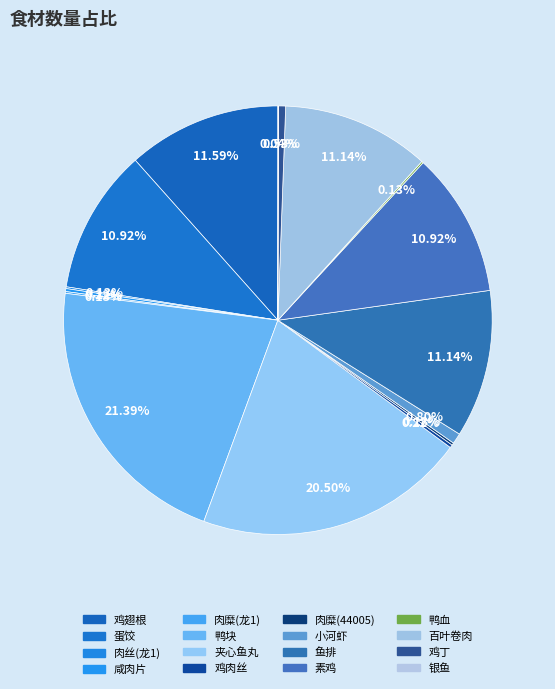

To the nearest percent, what is the combined percentage of 肉丝(龙1) and 百叶卷肉?

11%